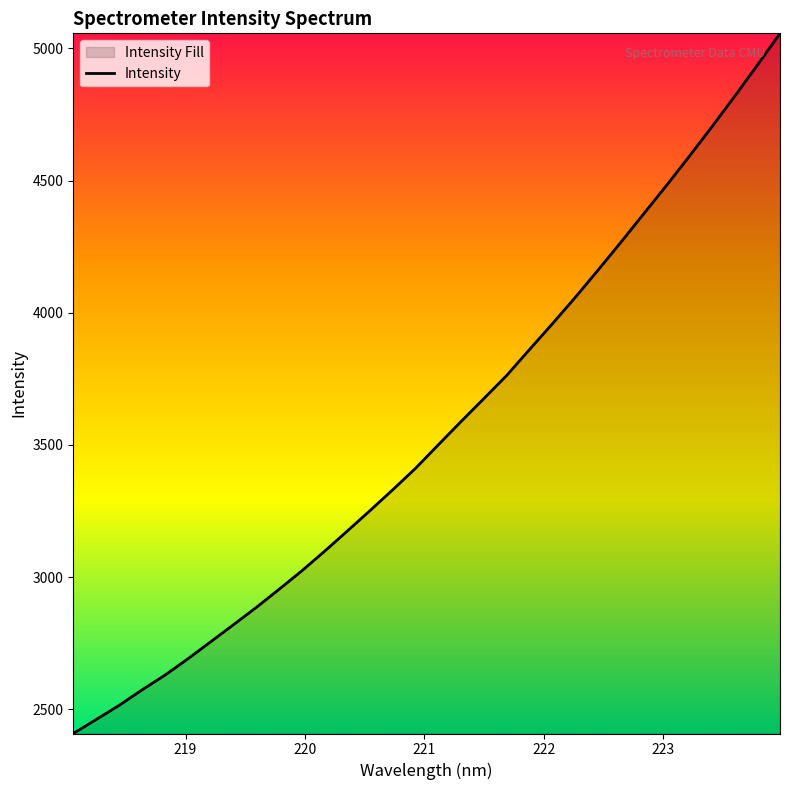

What is the difference between the maximum and minimum values?

2647.5